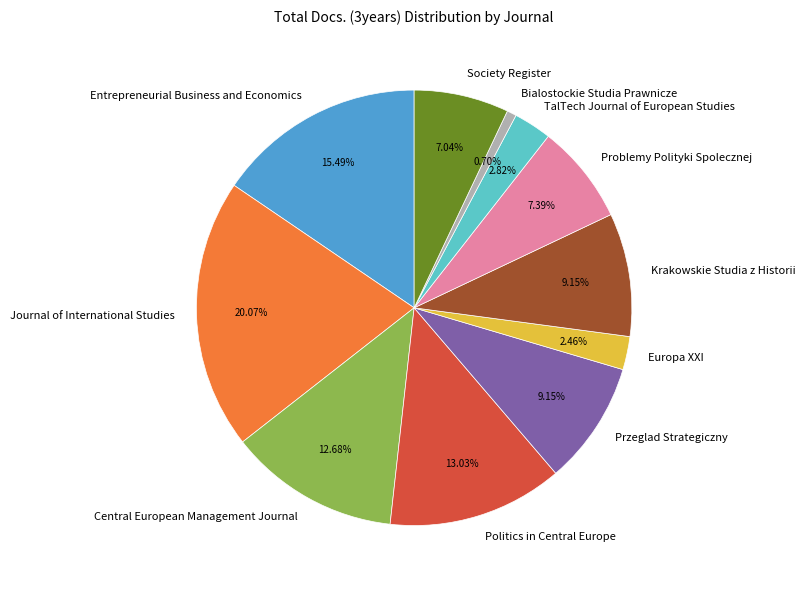

What is the smallest slice in the pie chart?

Bialostockie Studia Prawnicze